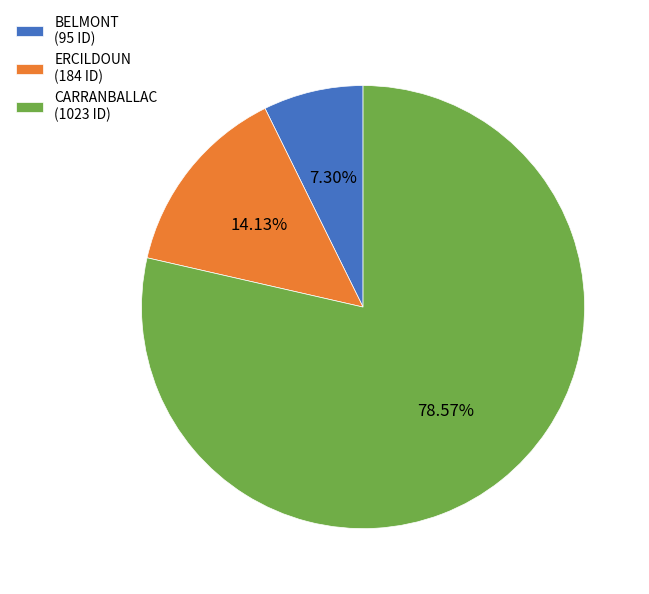

Count the number of slices in the pie.

3